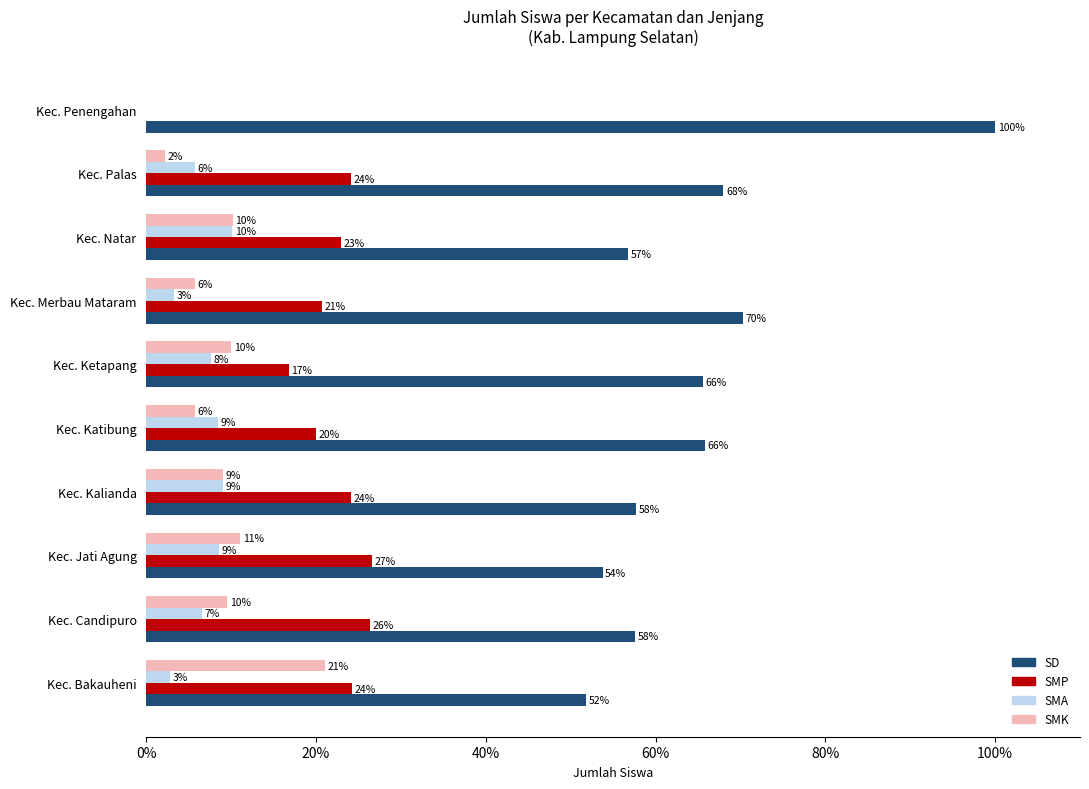

What is the maximum value shown in the chart?

100.0